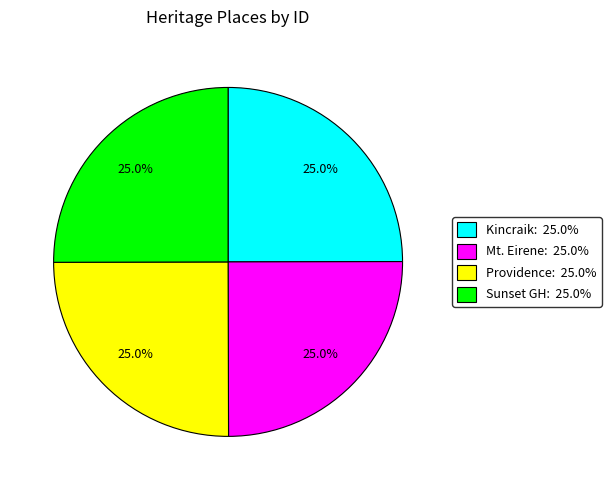

Does any single category account for the majority?

No